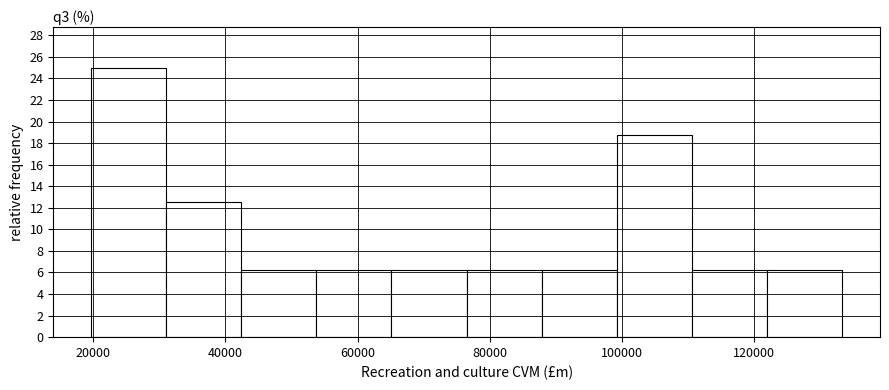

Reading left to right, list every bar in this chart as the range it spans on the x-axis followed by its height. Neither the bar edges nor the heights are printed on the chart, so give them approximately, as read against the axes.

20000 to 32000: 25.0
32000 to 42000: 12.6
42000 to 54000: 6.2
54000 to 66000: 6.2
66000 to 76000: 6.2
76000 to 88000: 6.2
88000 to 100000: 6.2
100000 to 110000: 18.8
110000 to 122000: 6.2
122000 to 134000: 6.2